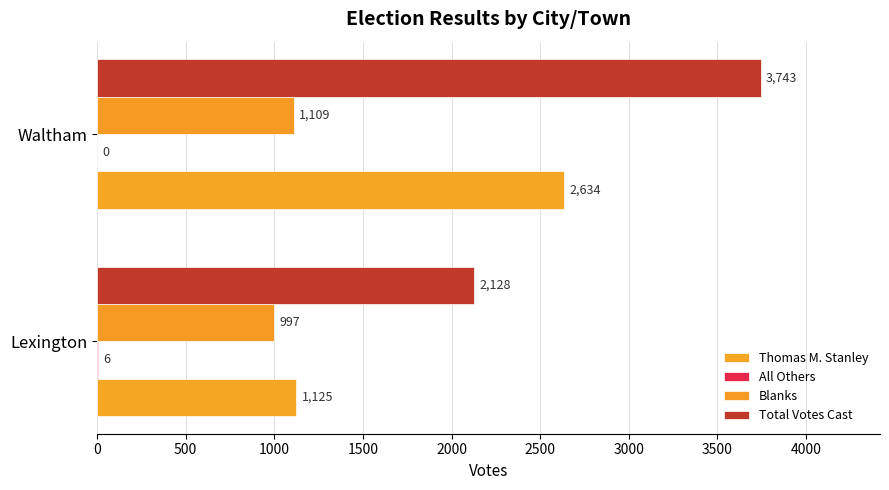

What is the value of the Thomas M. Stanley bar at the 2nd from the left?

2634